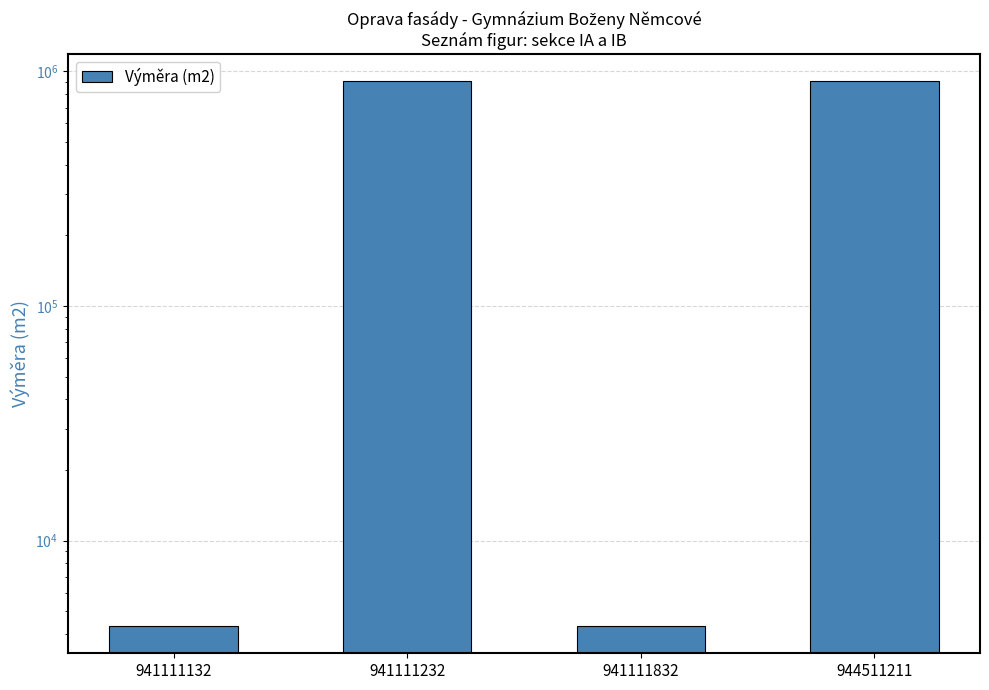

What is the average value?

455902.6